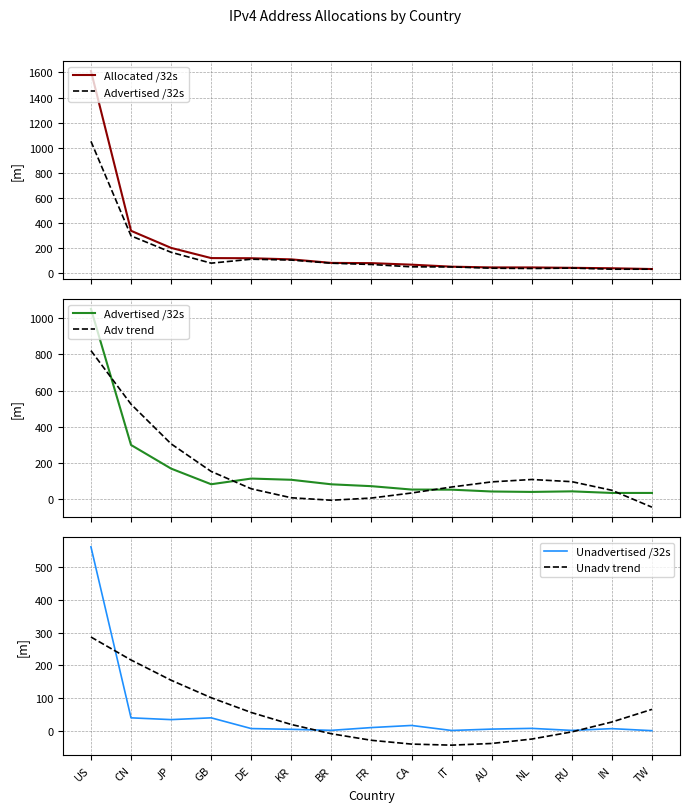

What is the difference between the Advertised /32s values at NL and IN?

5.6